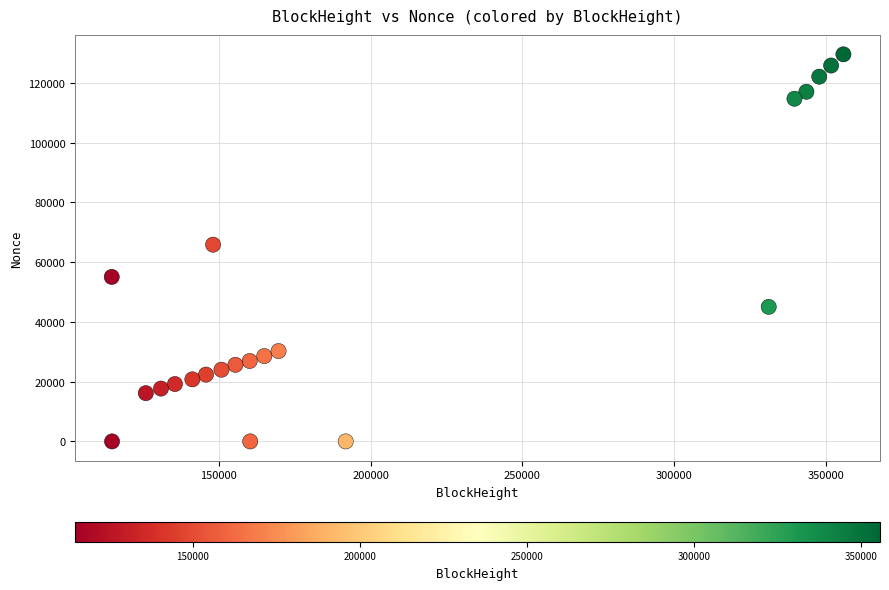

What is the range of Y values (max minus min)?

129593